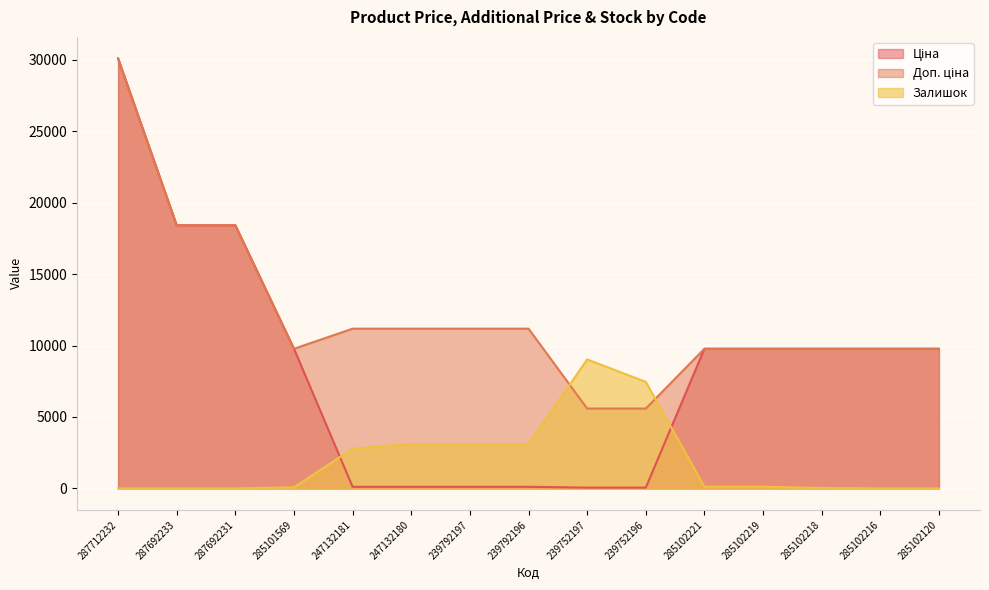

At which label is Ціна closest to 15079?

287692233